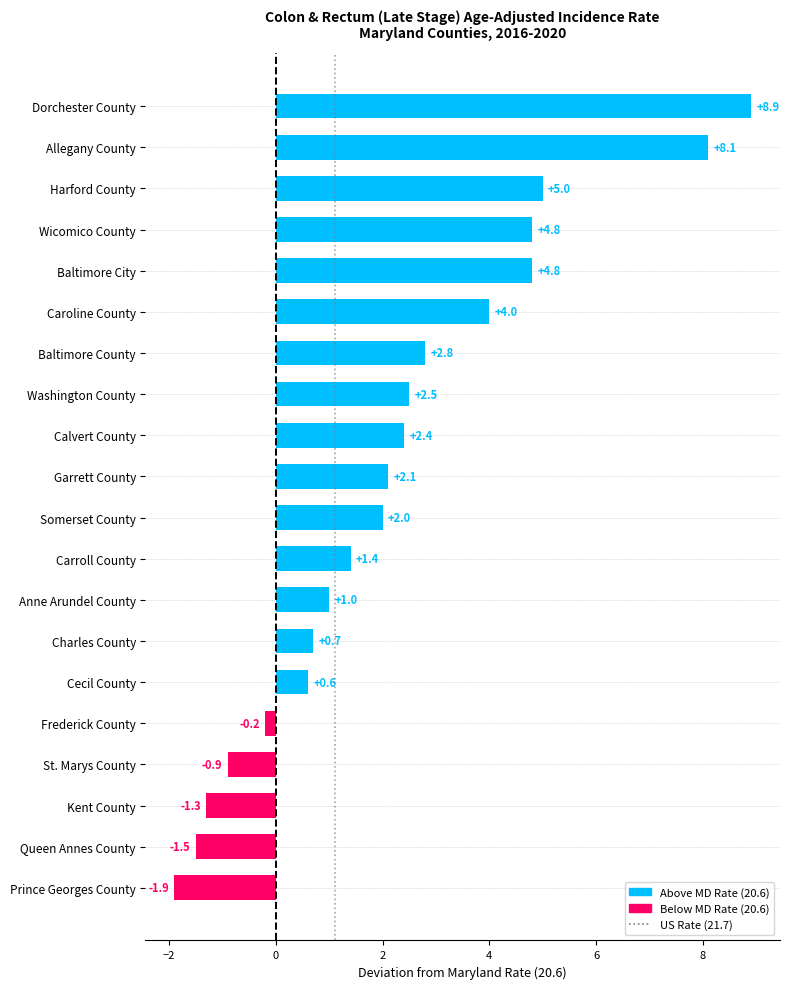

True or false: the data shows 14.6 at Dorchester County.

False